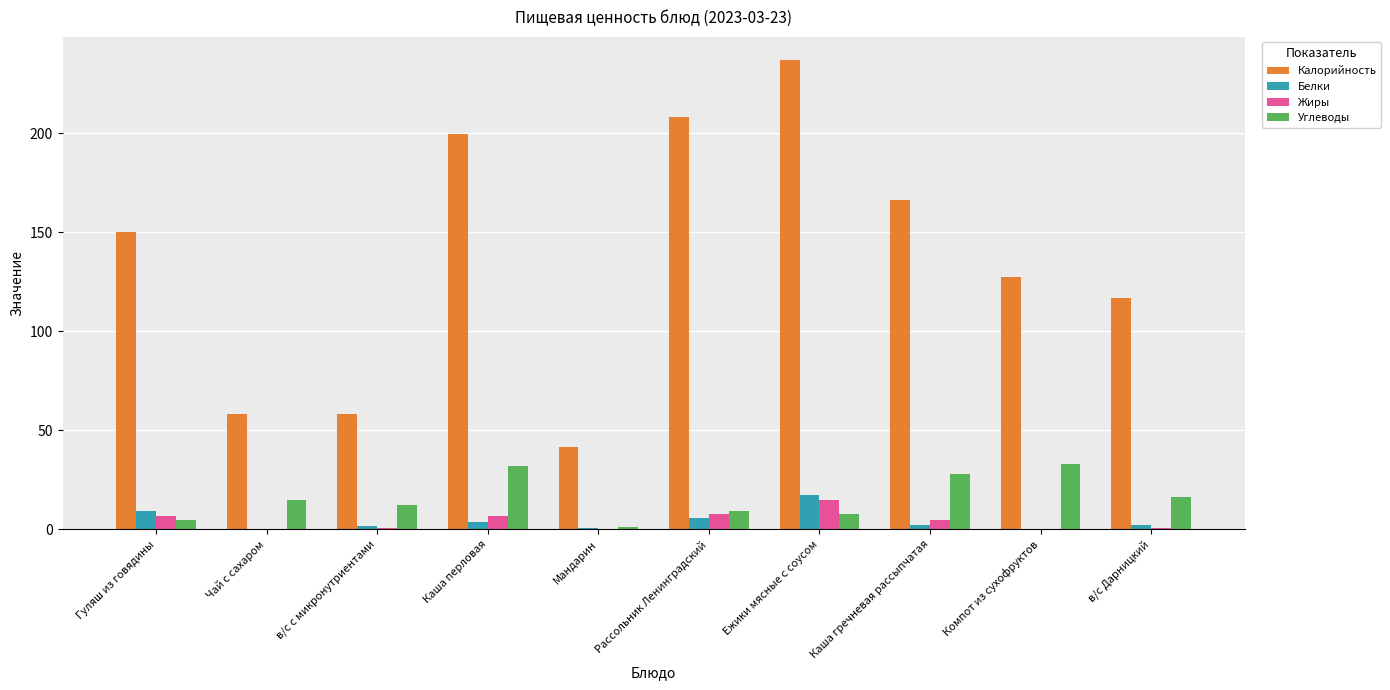

What is the approximate value of Калорийность at Гуляш из говядины?

150.2